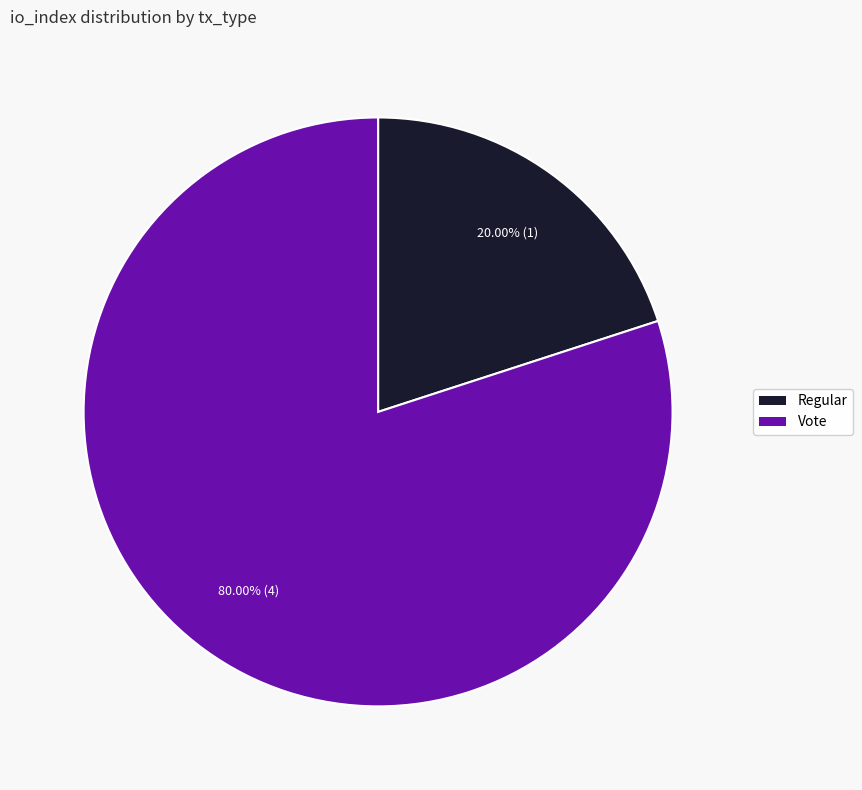

To the nearest percent, what is the average slice percentage?

50%